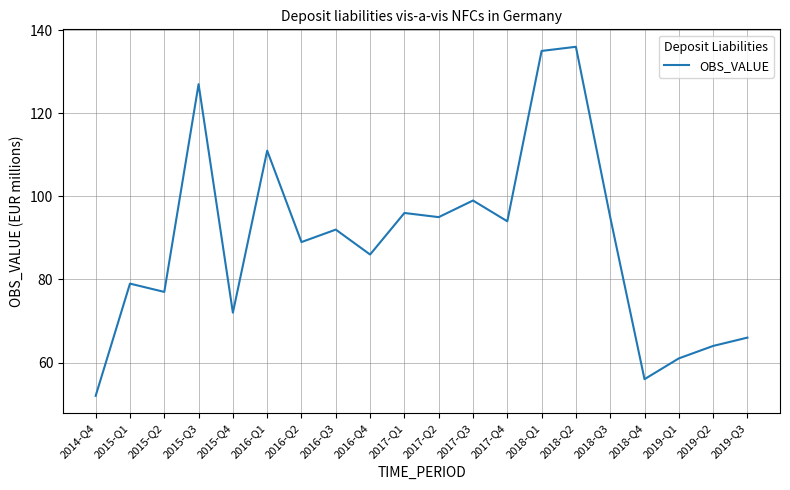

What position from the right is 2015-Q4?

16